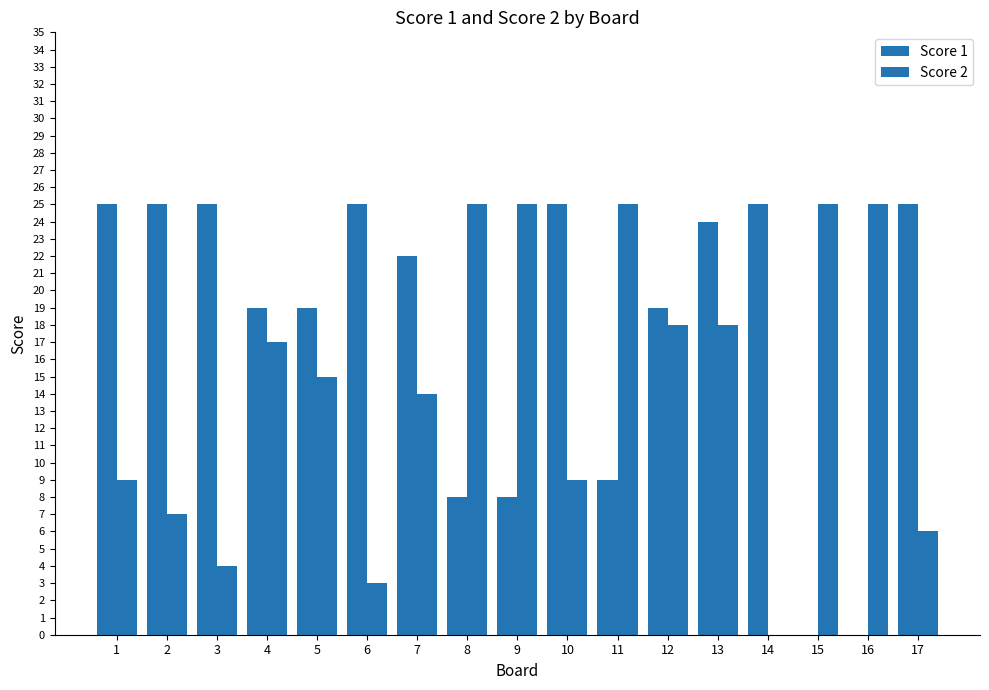

At which label does Score 2 first exceed 15?

4